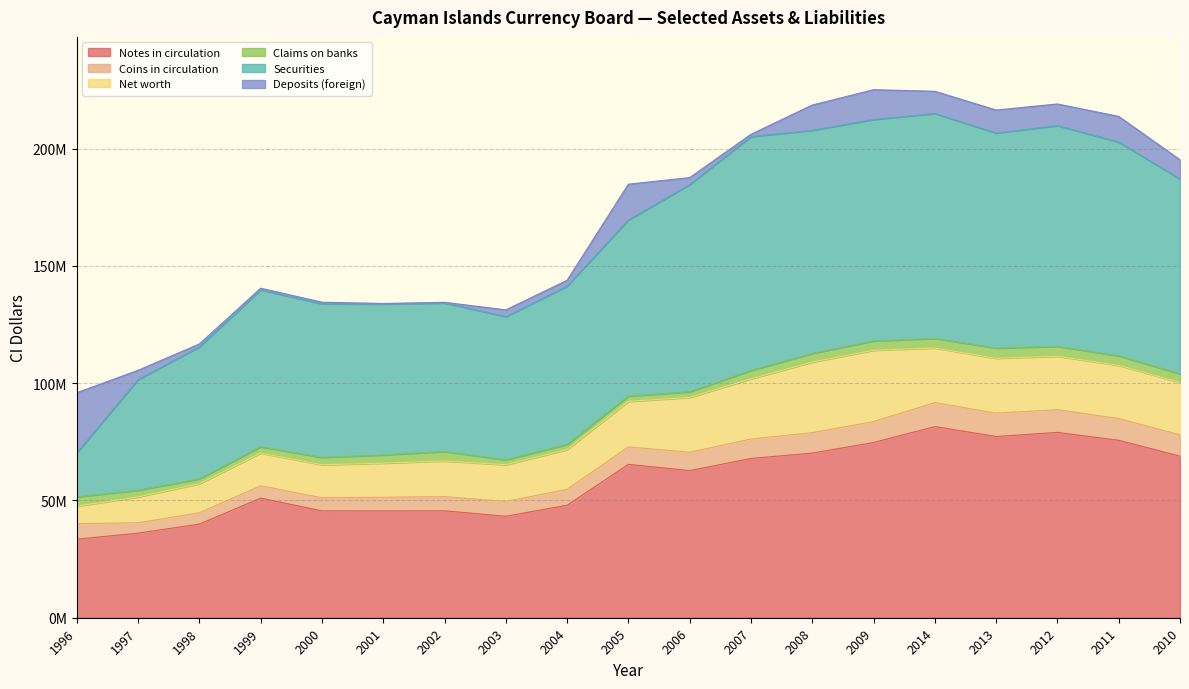

What are all the series names shown in the legend?

Notes in circulation, Coins in circulation, Net worth, Claims on banks, Securities, Deposits (foreign)